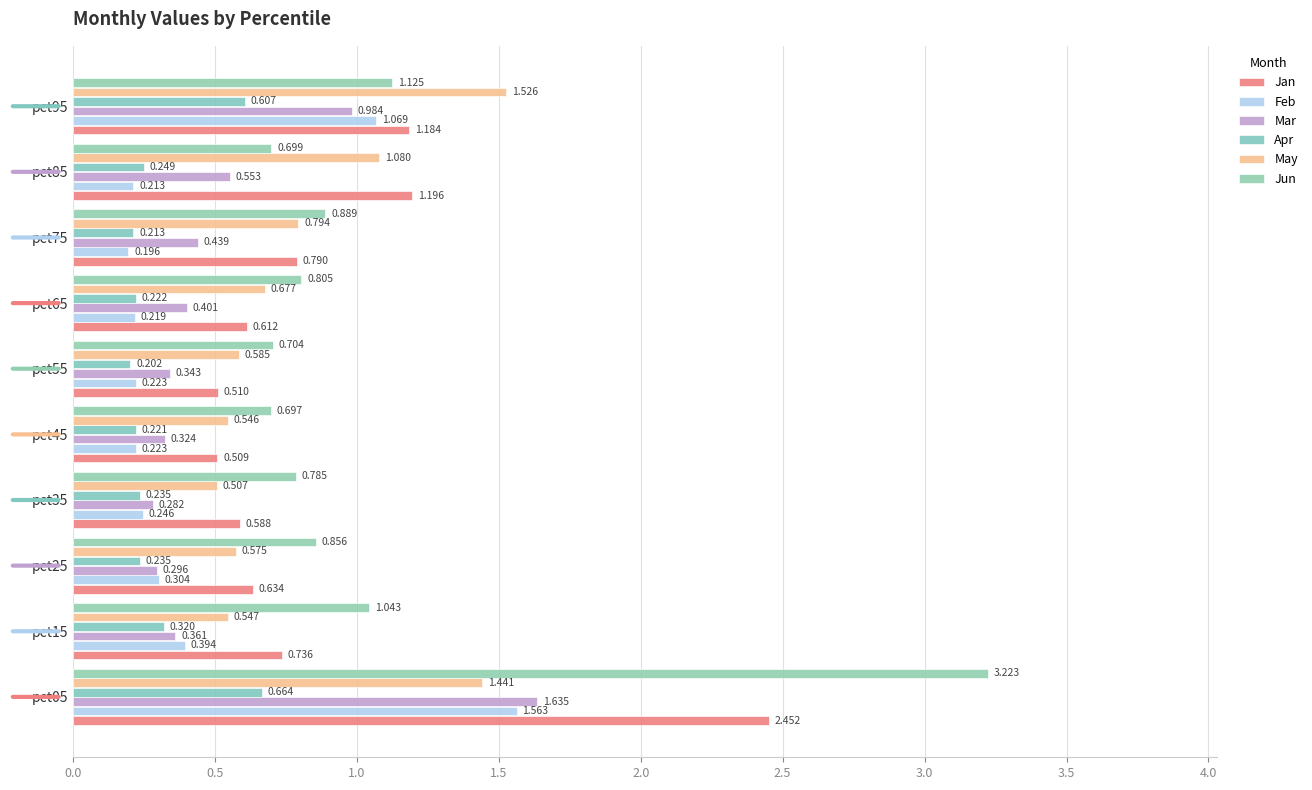

What is the maximum value for Jun?

3.2